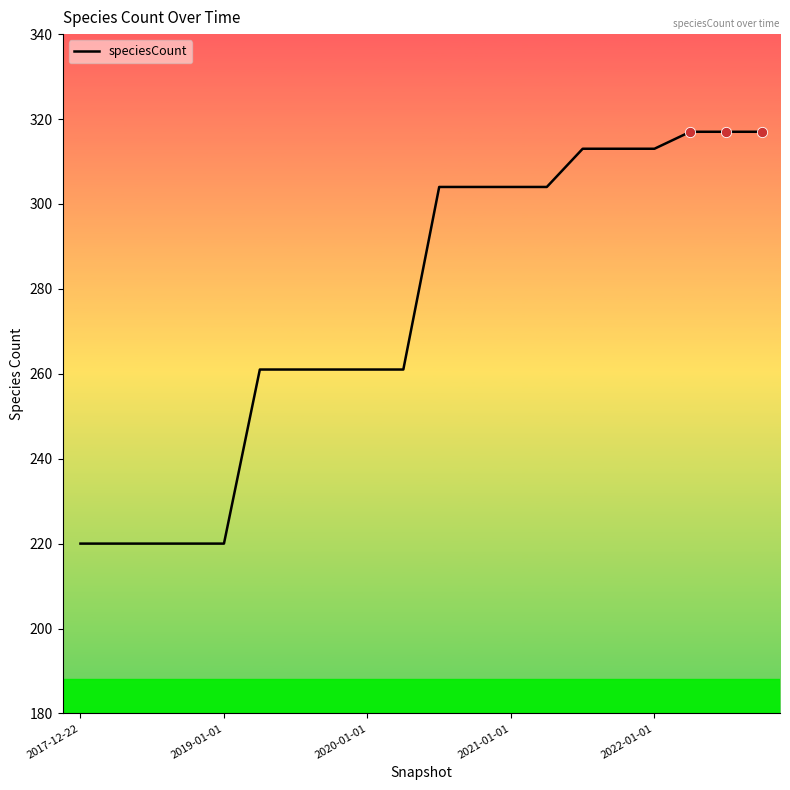

What is the minimum value shown in the chart?

220